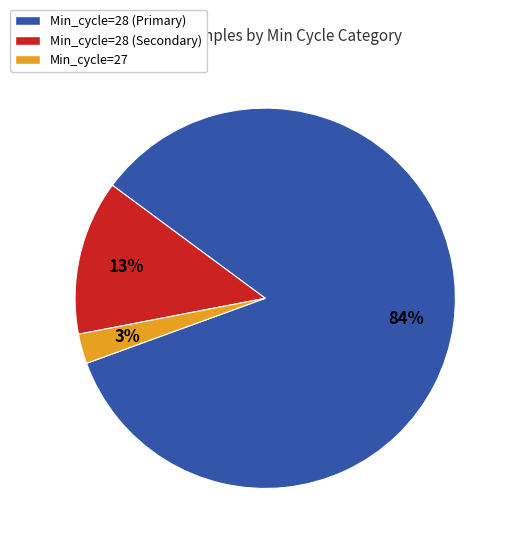

The Min_cycle=28 (Secondary) slice represents 1% of the pie. True or false?

False